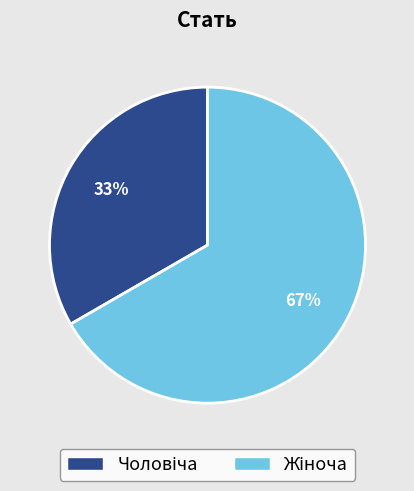

Is there any slice that represents more than half of the pie?

Yes